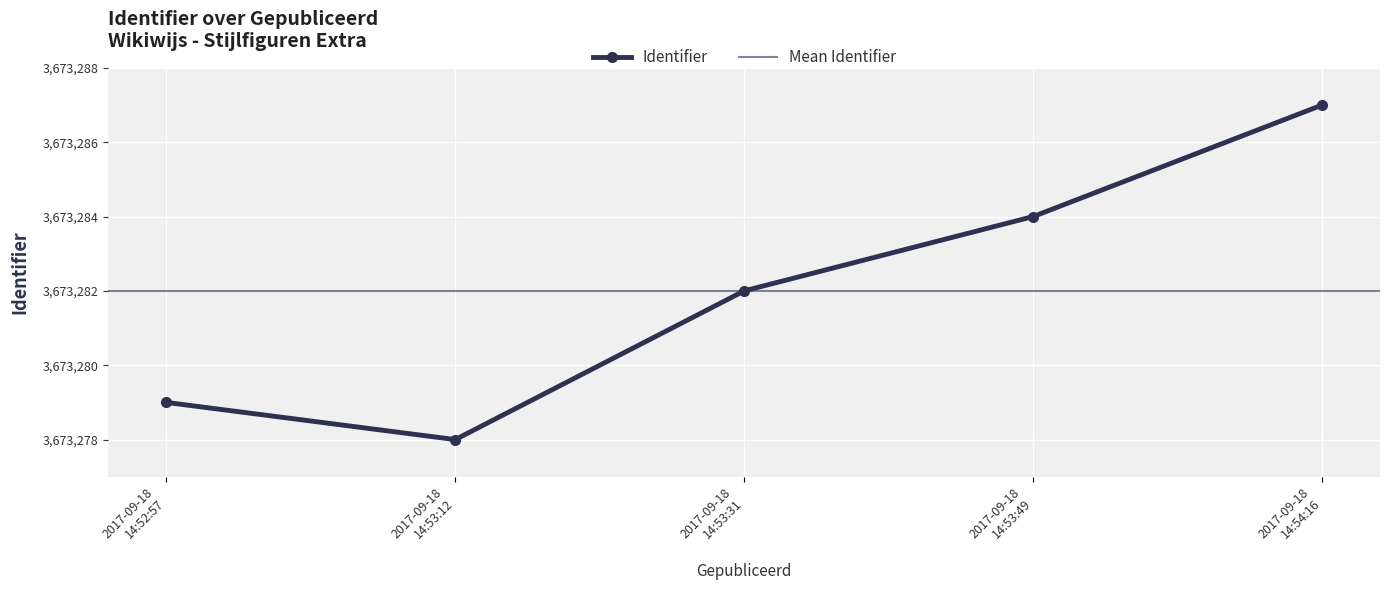

How many distinct data groups are displayed?

1